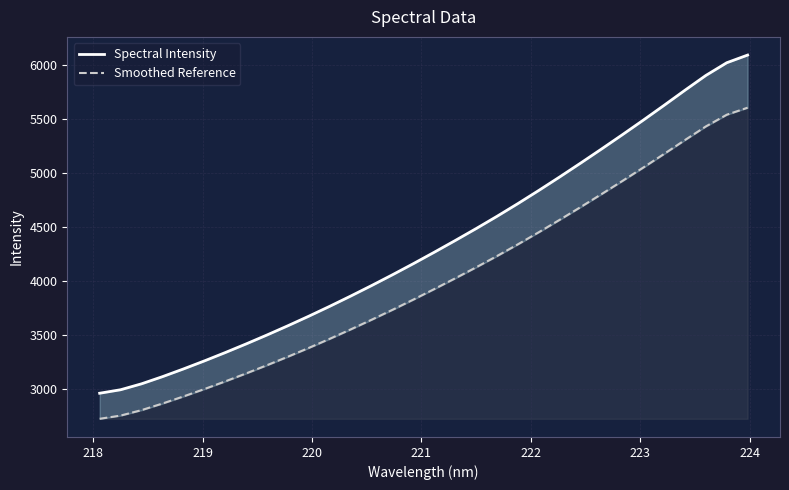

How many values in the Smoothed Reference series exceed 3924?

16